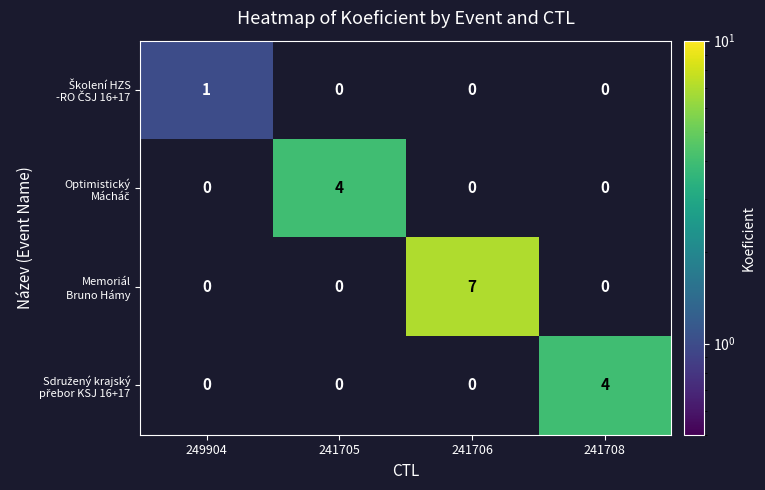

At which category is the sum across all series the highest?

241706